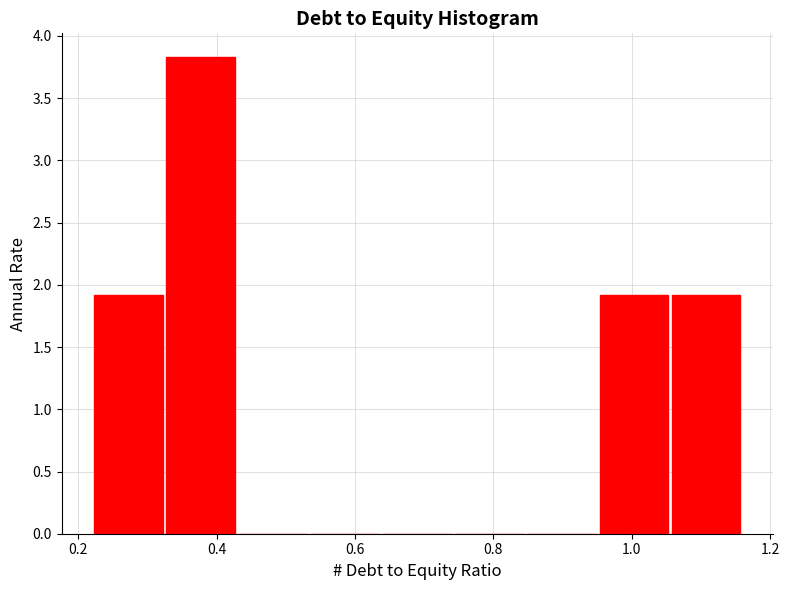

How tall is the bar that spans 1.06 to 1.16 on the x-axis? Neither the bar edges nor the heights are printed on the chart, so give them approximately, as read against the axes.

1.90